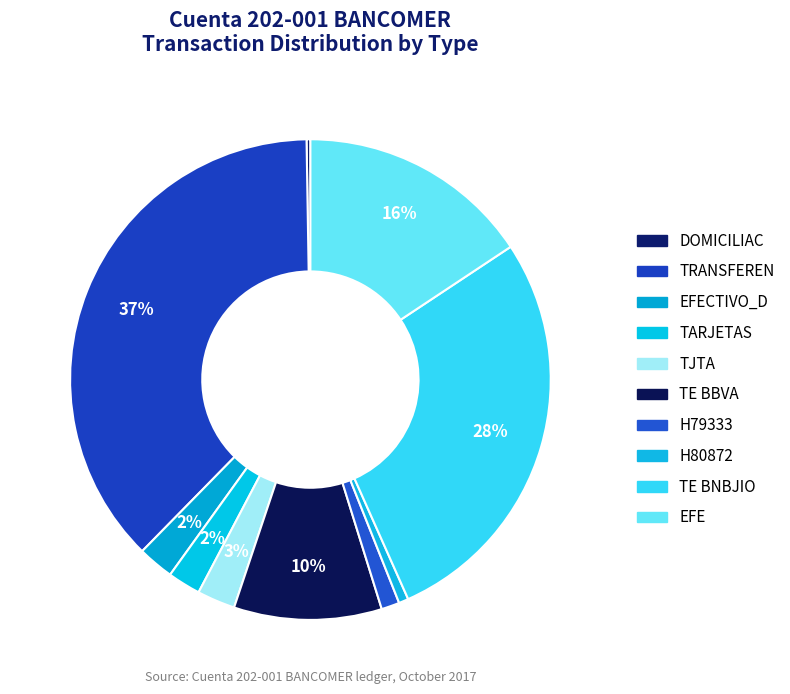

Which category has the smallest portion of the pie?

DOMICILIAC